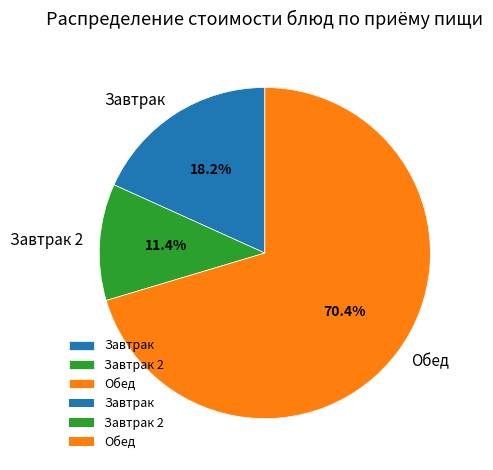

What is the total percentage of Завтрак 2 and Завтрак?

29.6%